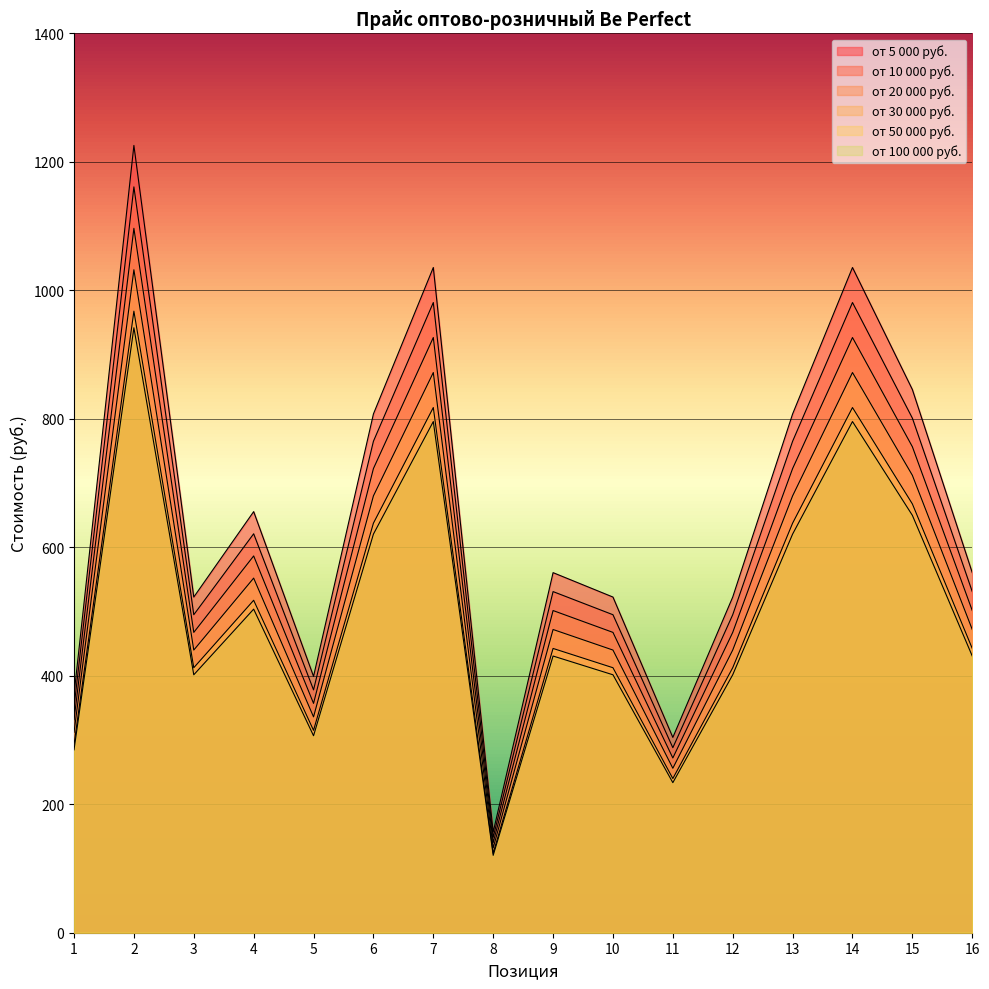

What is the total value across all series at 8?

821.7